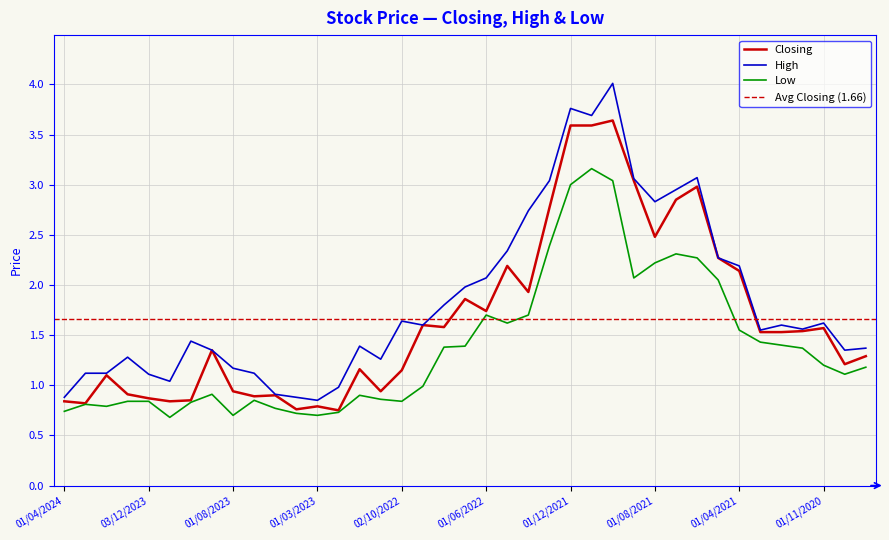

Rank the series at 01/03/2023 from highest to lowest value.

High, Closing, Low